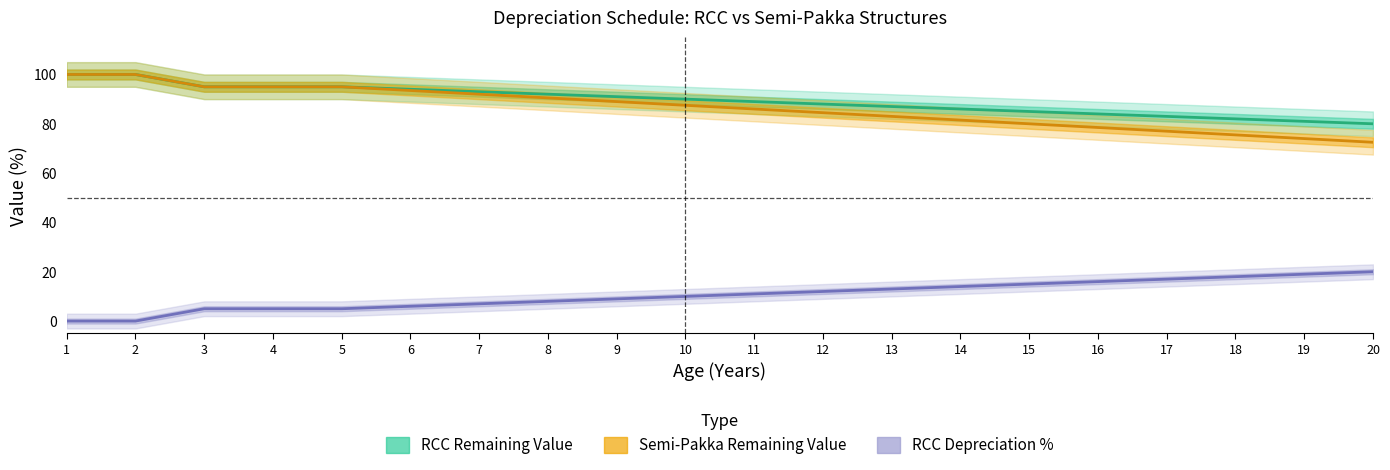

Reading left to right, transcribe all the data shown in this chart.

RCC Remaining Value: 100.0	100.0	95.0	95.0	95.0	94.0	93.0	92.0	91.0	90.0	89.0	88.0	87.0	86.0	85.0	84.0	83.0	82.0	81.0	80.0
Semi-Pakka Remaining Value: 100.0	100.0	95.0	95.0	95.0	93.5	92.0	90.5	89.0	87.5	86.0	84.5	83.0	81.5	80.0	78.5	77.0	75.5	74.0	72.5
RCC Depreciation %: 0.0	0.0	5.0	5.0	5.0	6.0	7.0	8.0	9.0	10.0	11.0	12.0	13.0	14.0	15.0	16.0	17.0	18.0	19.0	20.0